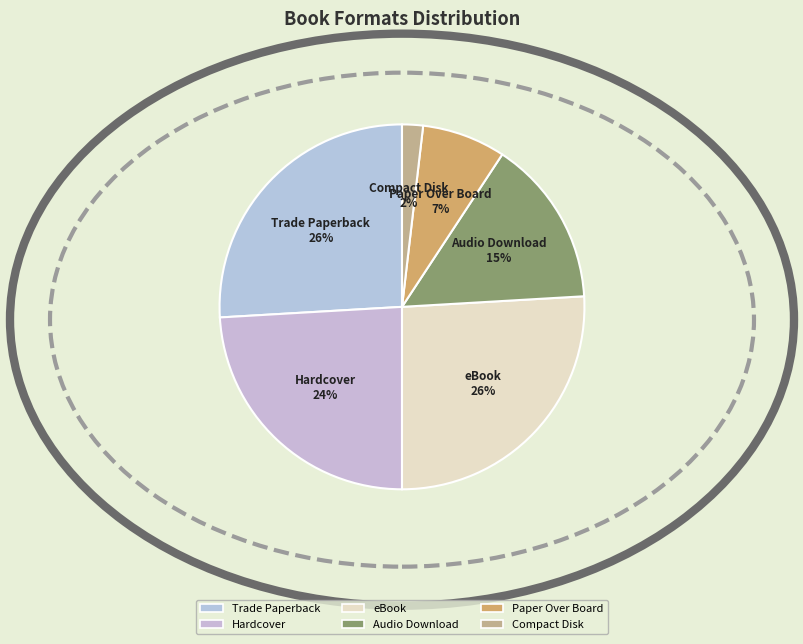

Which slice is the smallest?

Compact Disk